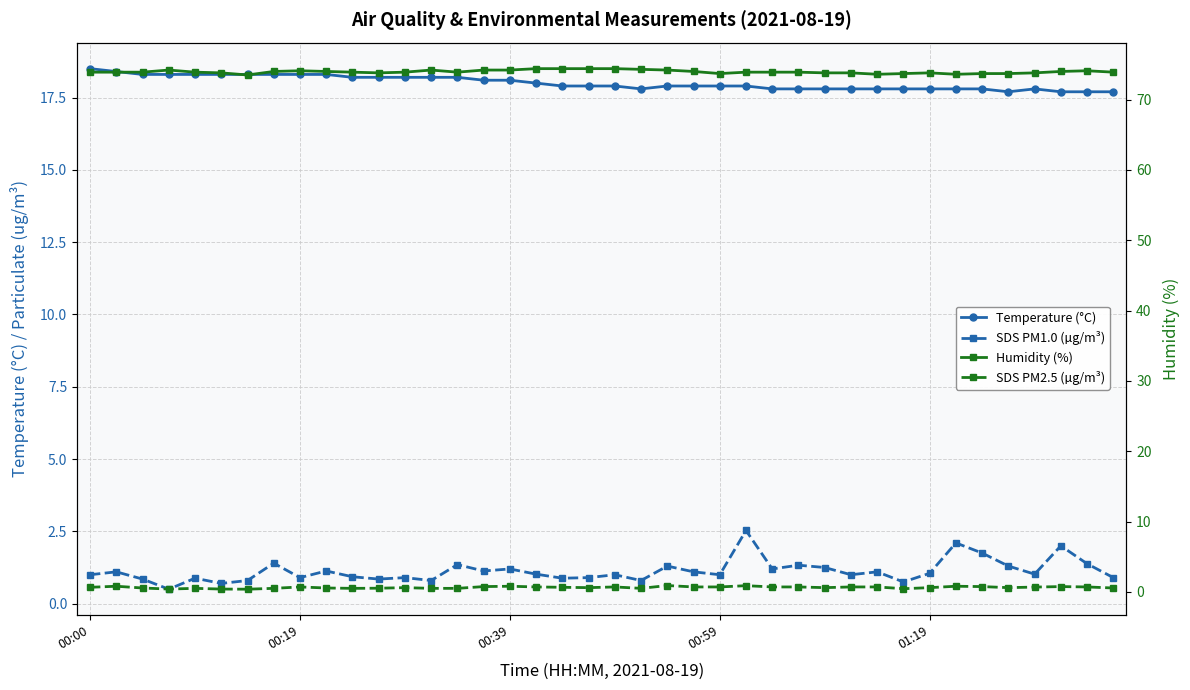

What is the difference between the second highest and second lowest values in the SDS PM2.5 (µg/m³) series?

0.5